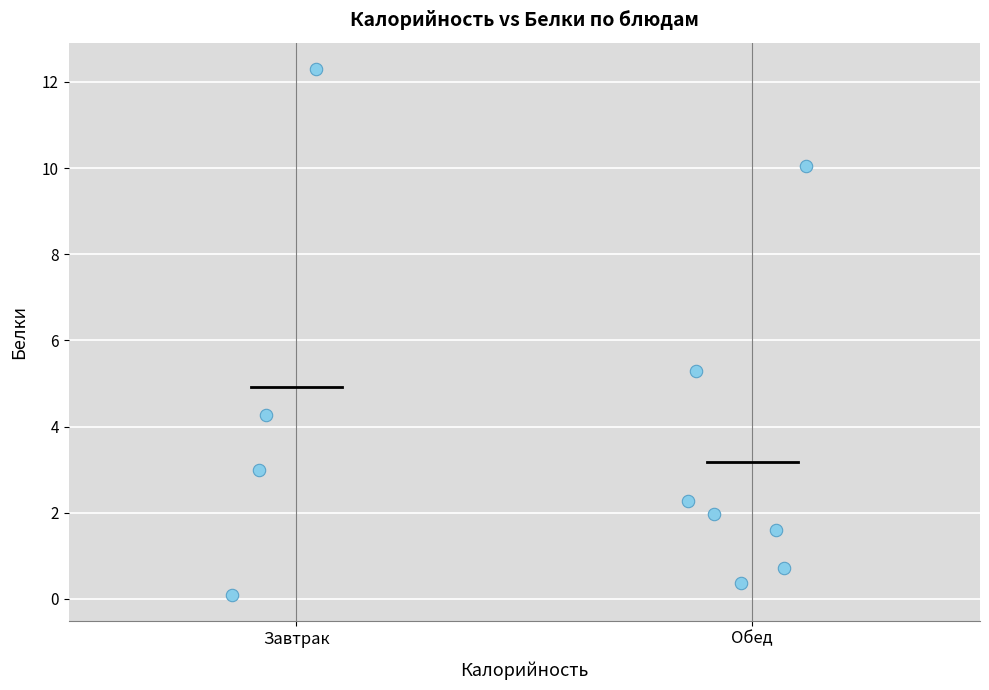

What is the range of Y values (max minus min)?

12.2